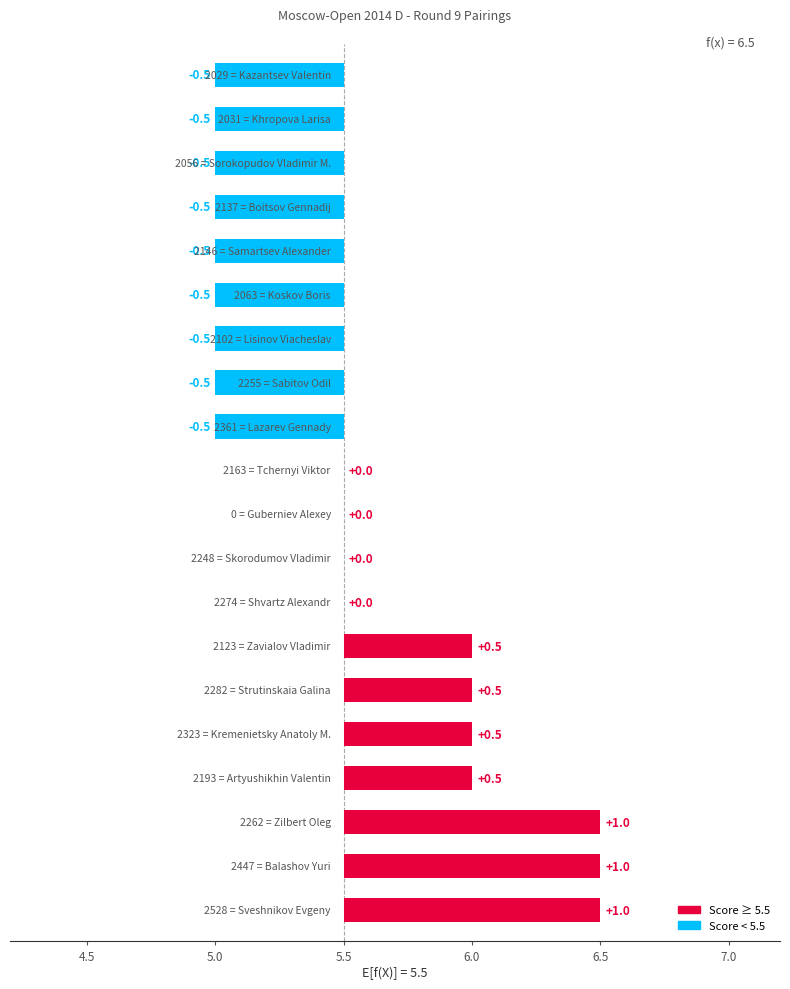

Count the number of values greater than 0.

7